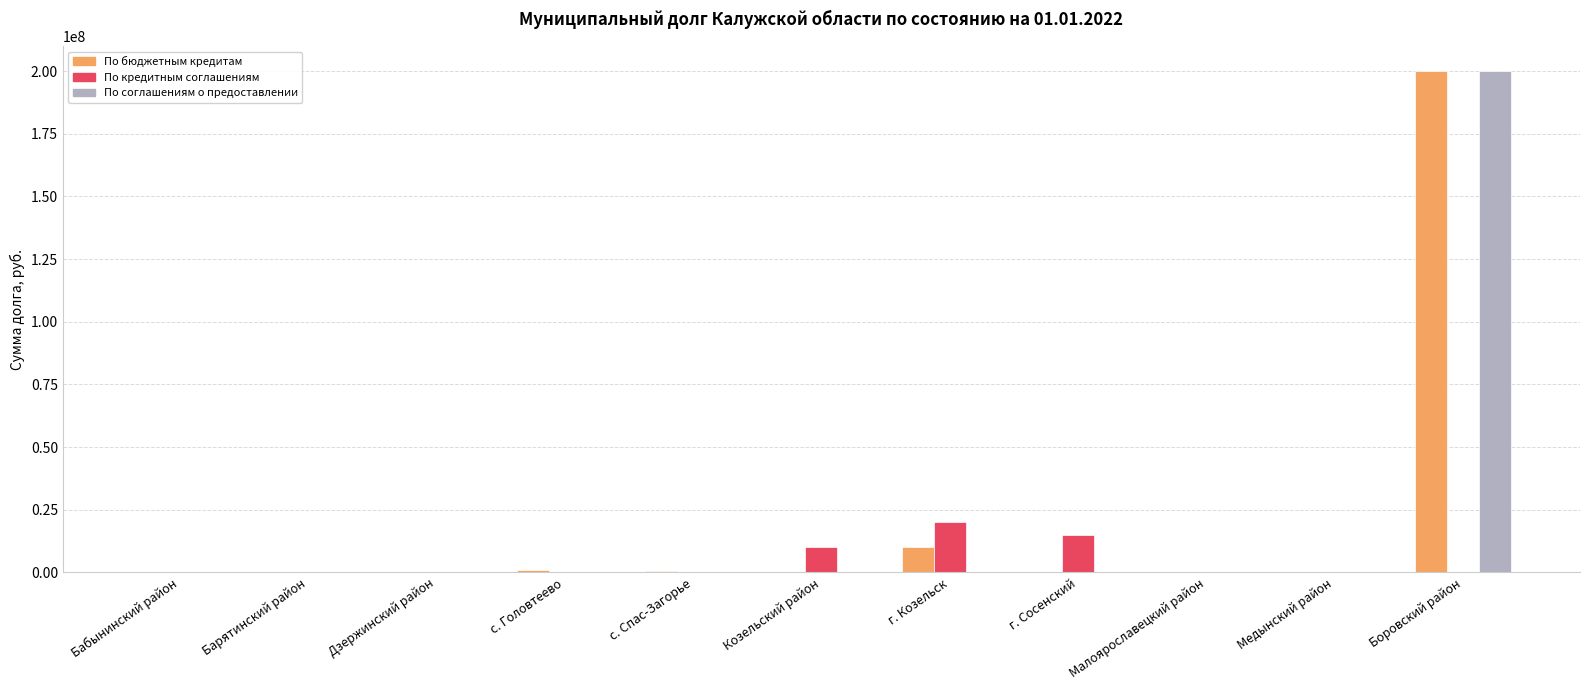

What is the sum of all По соглашениям о предоставлении values?

200000000